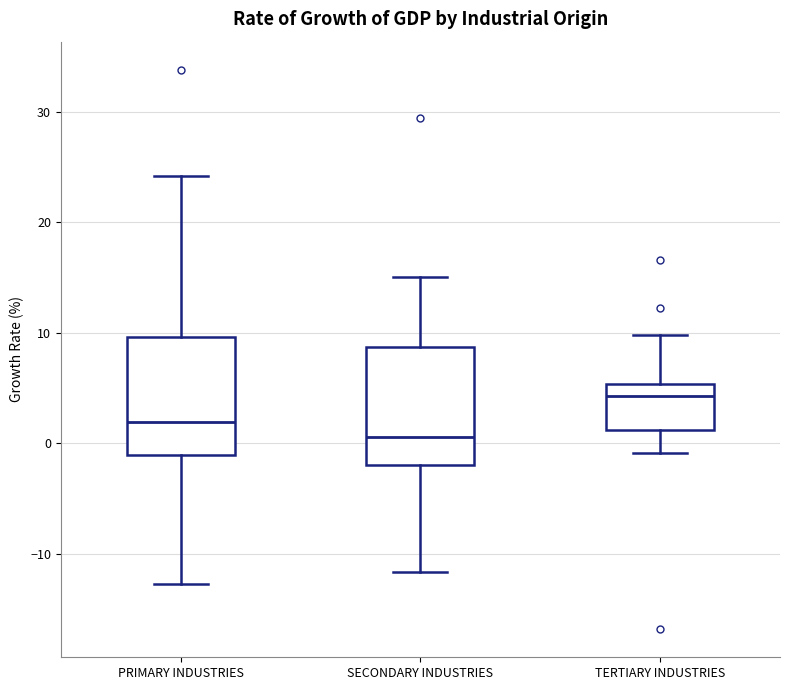

Which box's median line is the lowest?

SECONDARY INDUSTRIES